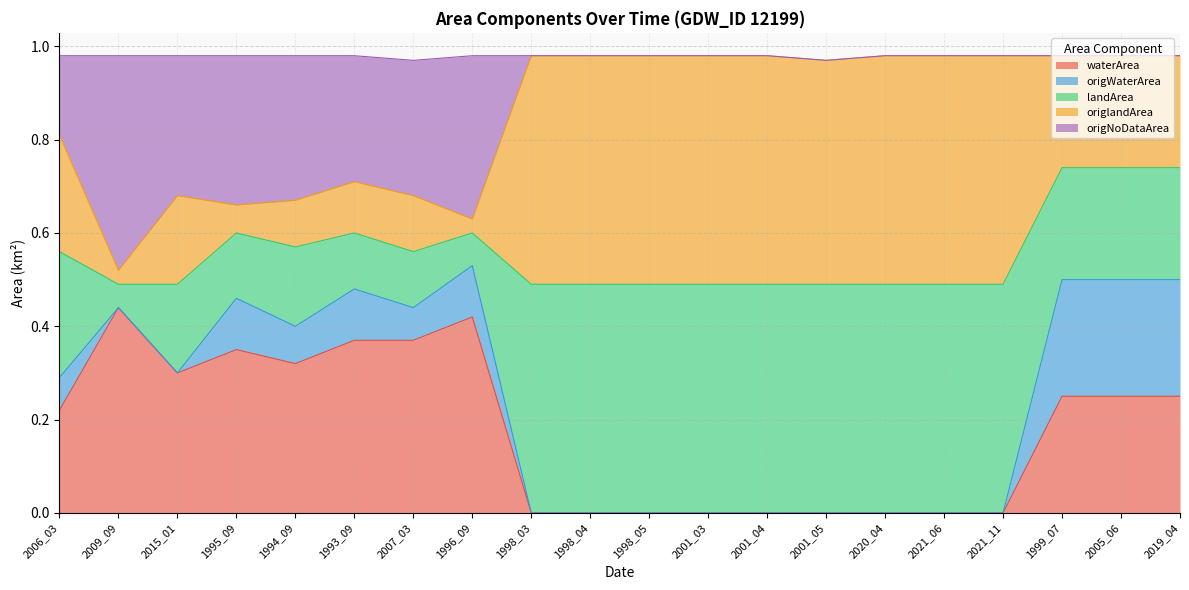

In waterArea, how many points are higher than both neighbors (excluding endpoints)?

3